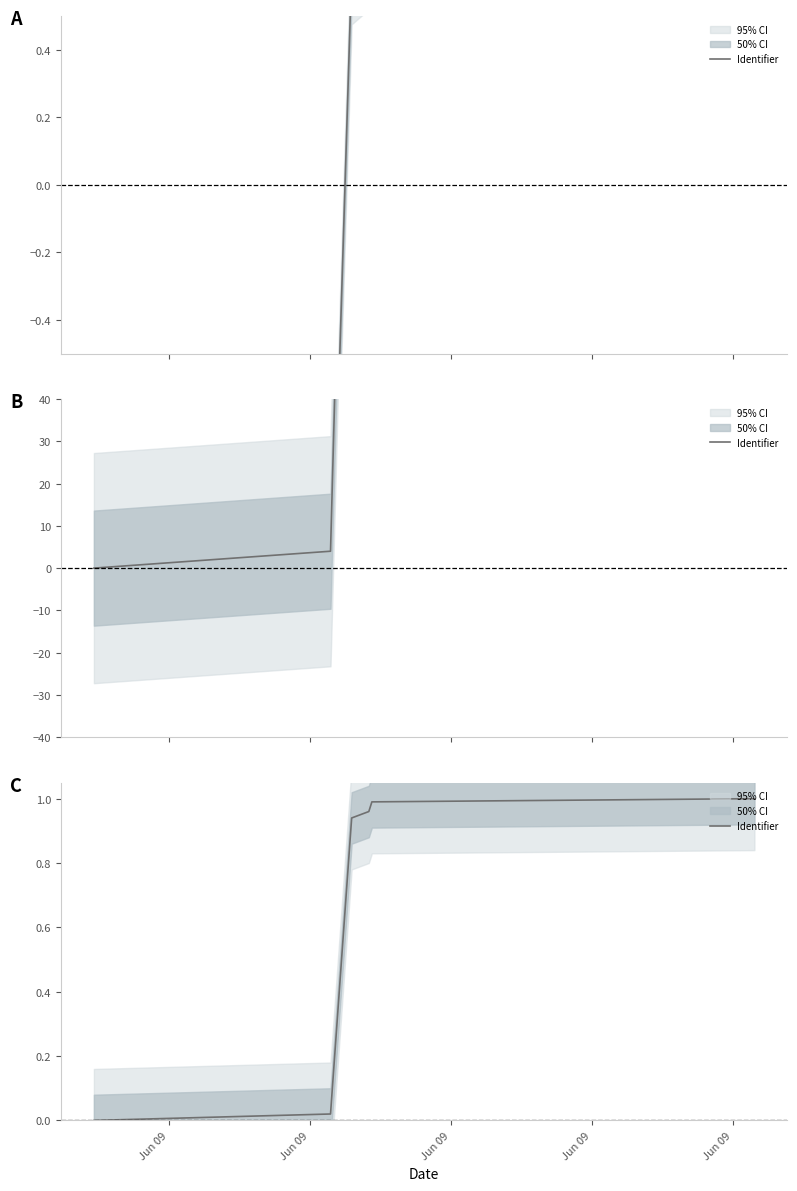

What is the sum of all values?

3.9